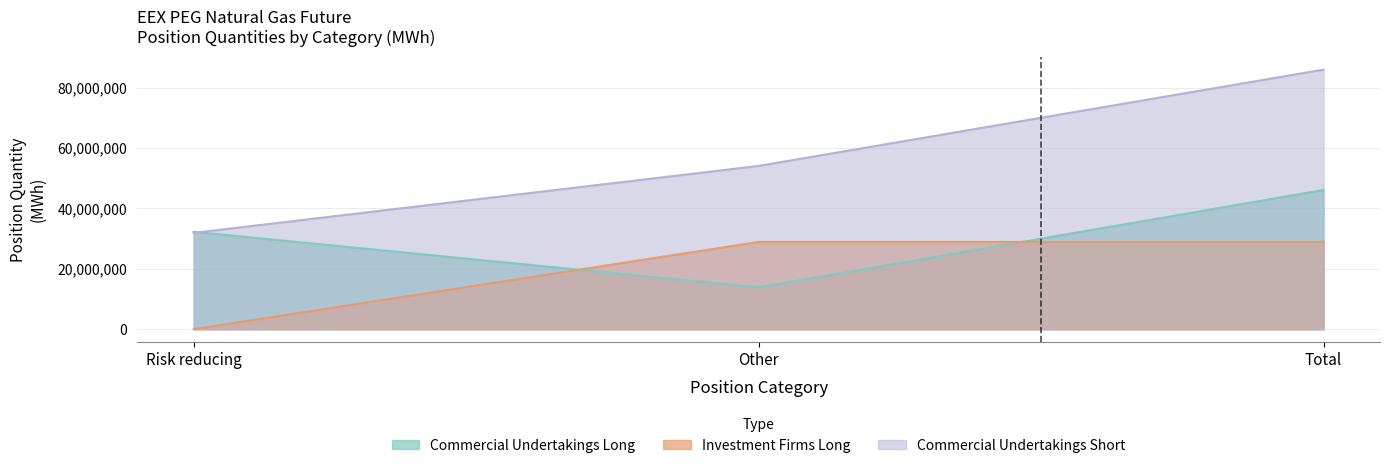

What are all the series names shown in the legend?

Commercial Undertakings Long, Commercial Undertakings Short, Investment Firms Long